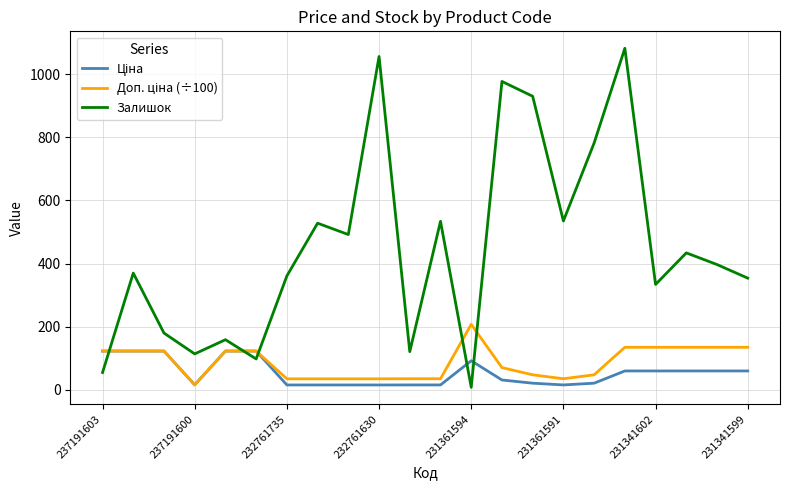

Which series has the widest spread of values?

Залишок